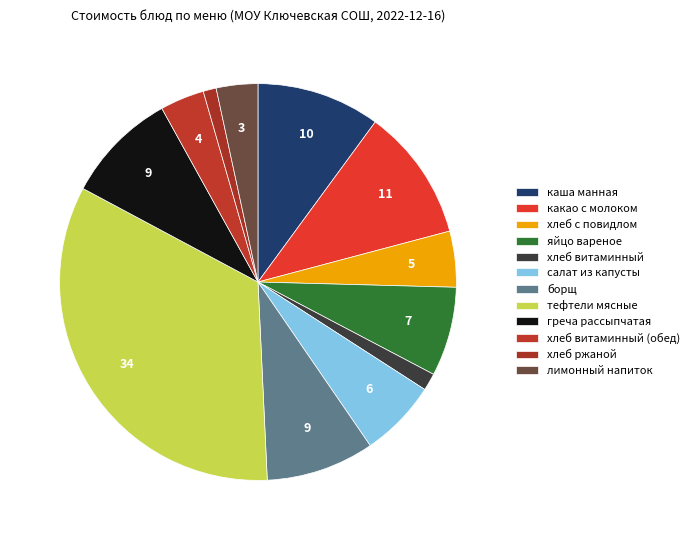

Which category has the biggest portion of the pie?

тефтели мясные